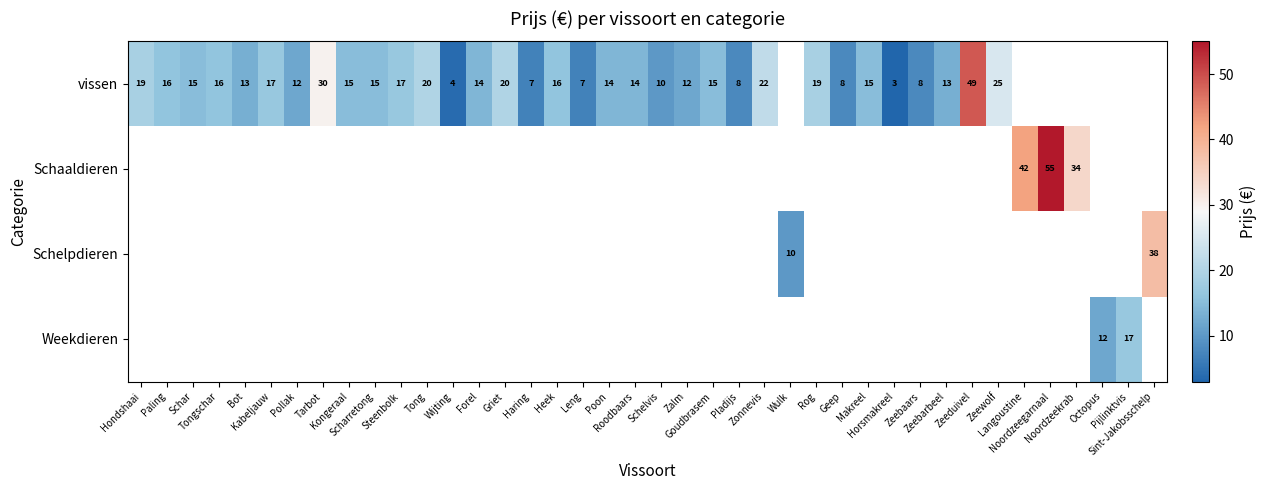

Which has a higher value, Zeebaars or Forel?

Forel